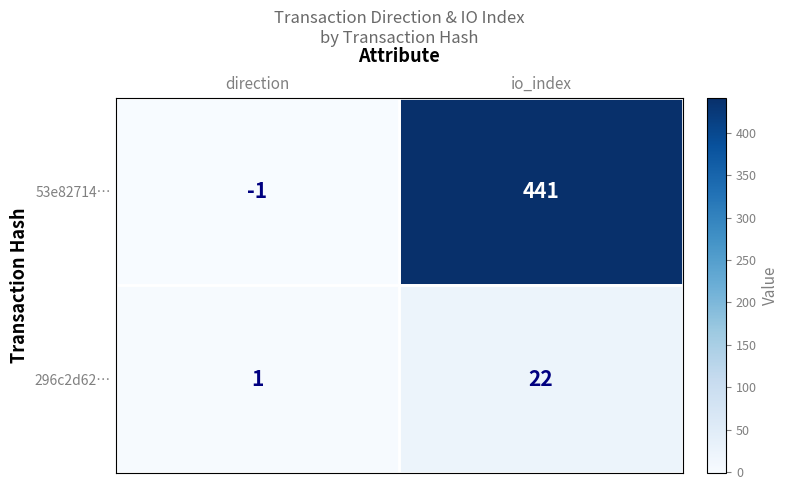

List the series in order of their peak value, lowest first.

296c2d62…, 53e82714…